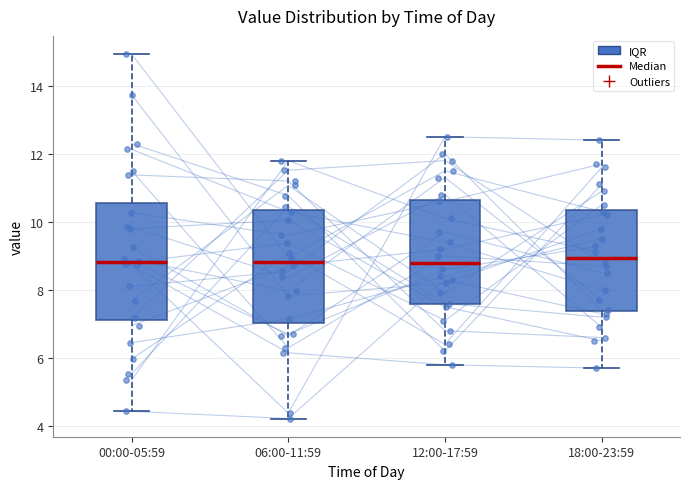

Where does the upper whisker of the box for 18:00-23:59 end on the y-axis? The values are not printed on the chart, so give them approximately, as read against the axis.

12.4